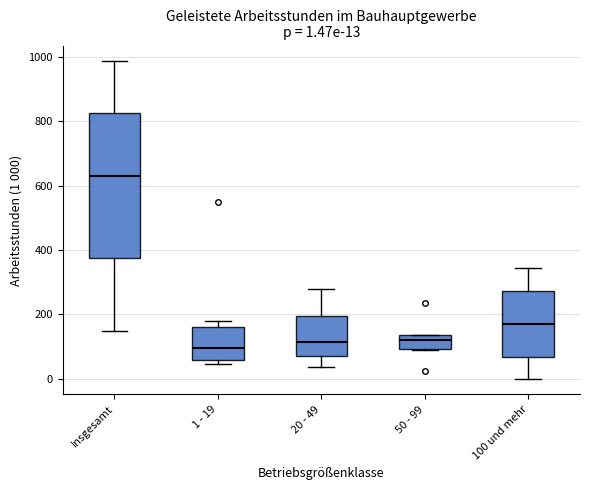

Which box has the lowest median line?

1 - 19